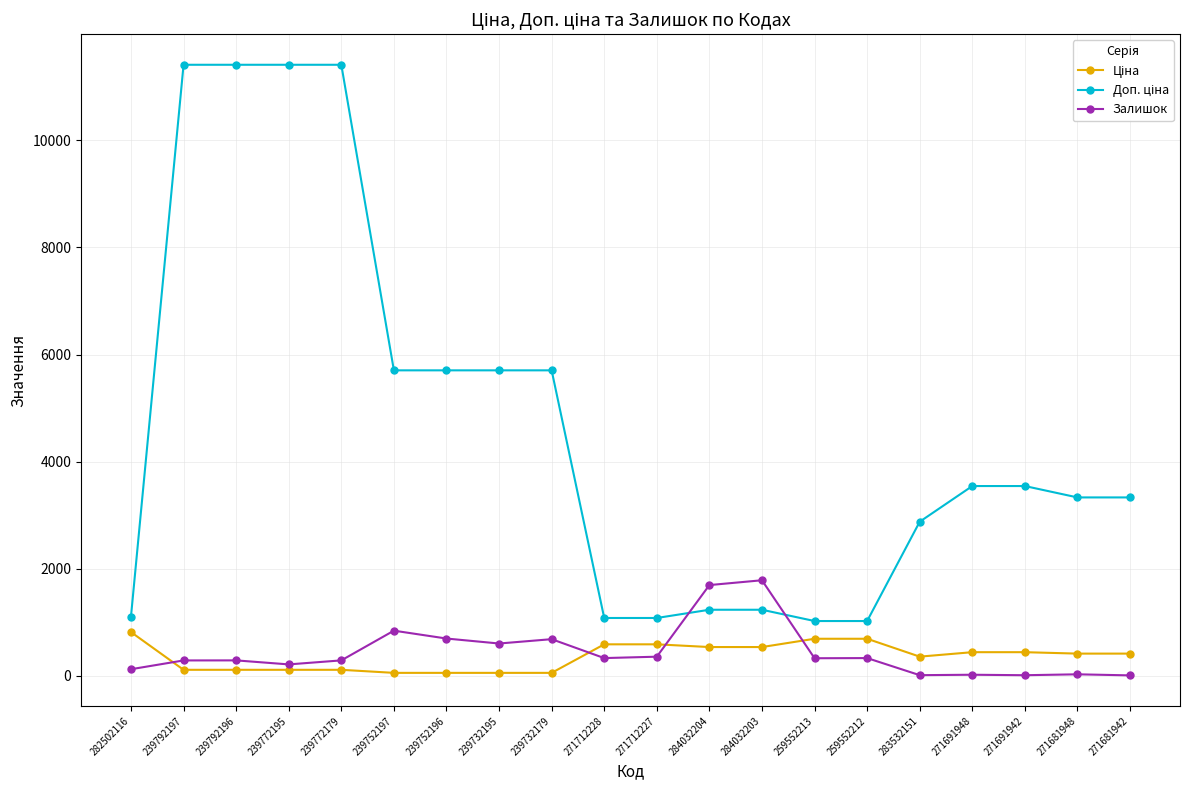

Is it true that Залишок equals 14.0 at 283532151?

True